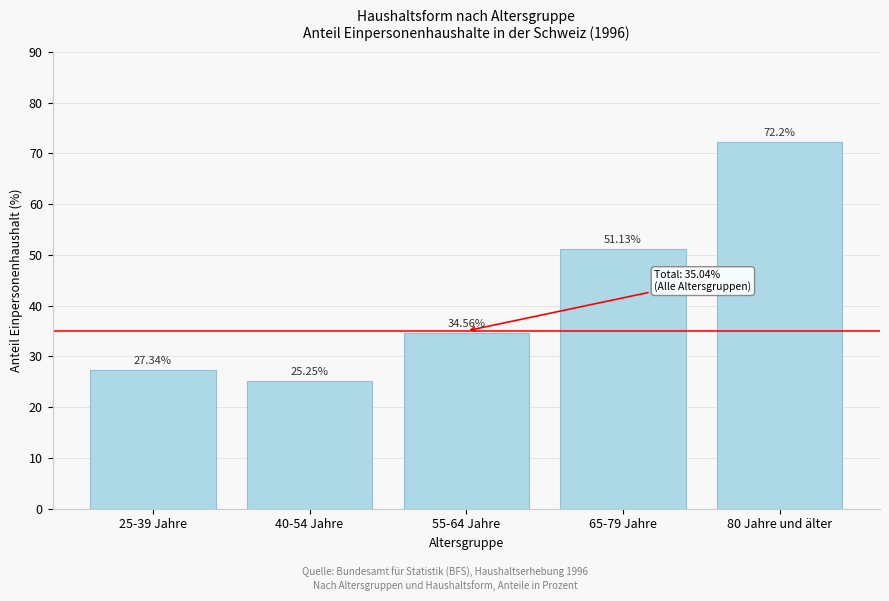

Rank the categories by value from highest to lowest.

80 Jahre und älter, 65-79 Jahre, 55-64 Jahre, 25-39 Jahre, 40-54 Jahre